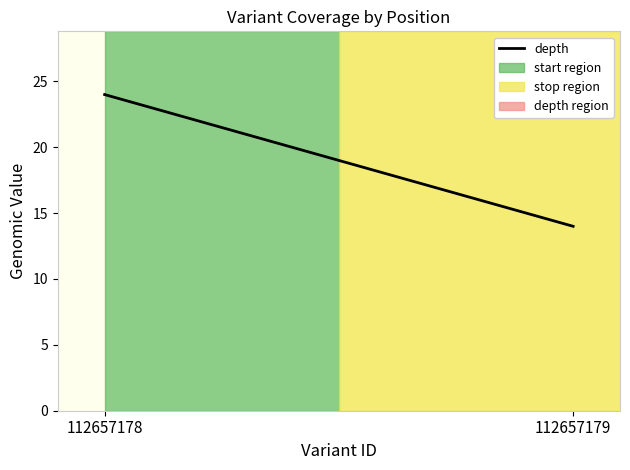

What is the average value?

19